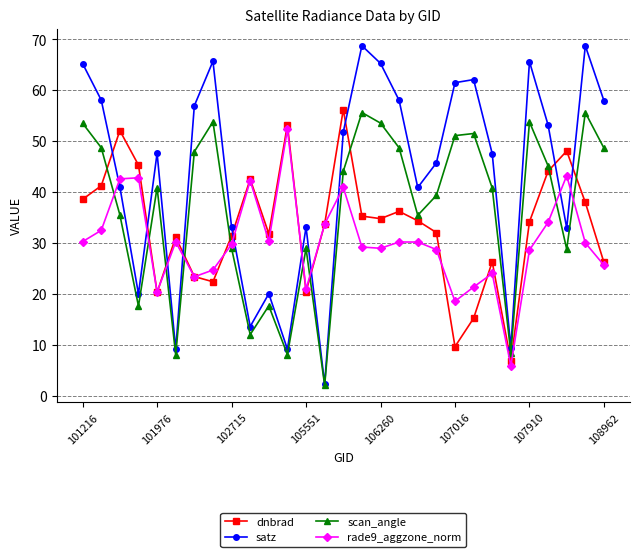

What is the value of the satz point at the 20th from the left?

45.7